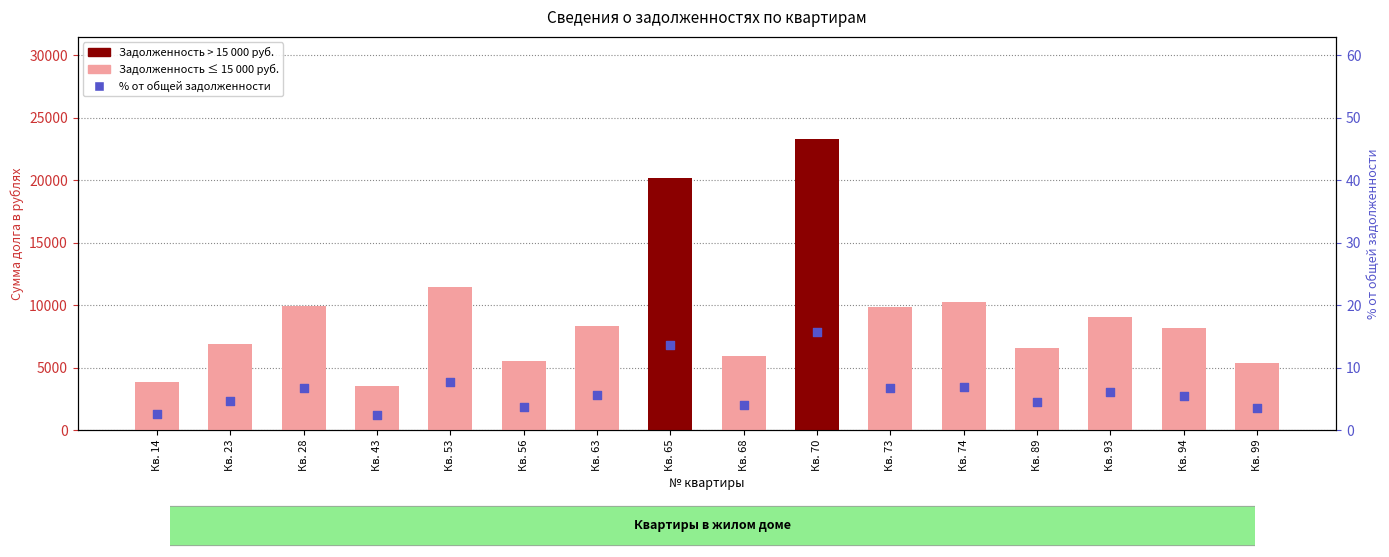

At how many categories does at least one series exceed 2919?

16